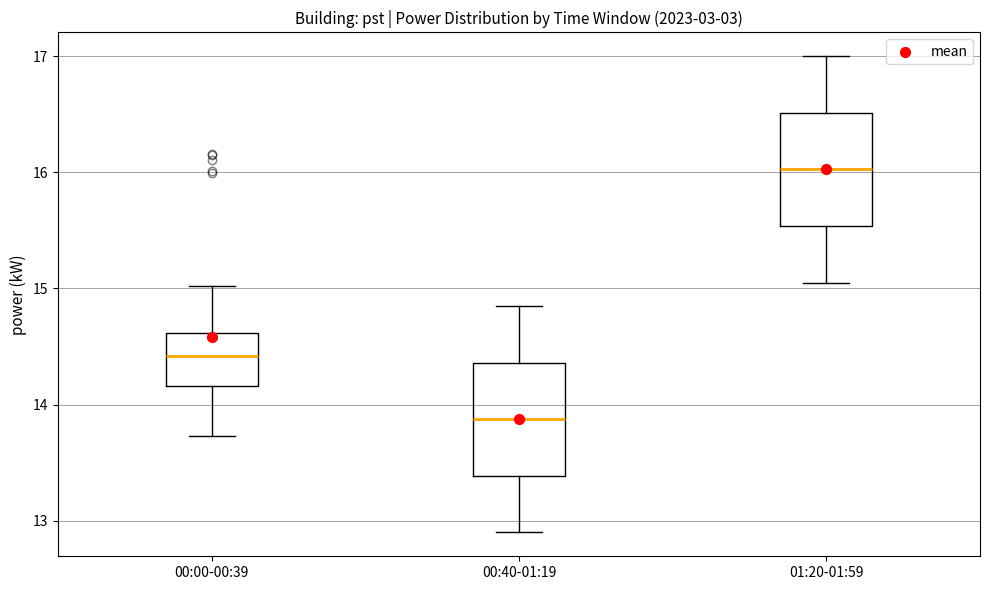

Where does the upper whisker of the box for 00:00-00:39 end on the y-axis? The values are not printed on the chart, so give them approximately, as read against the axis.

15.0